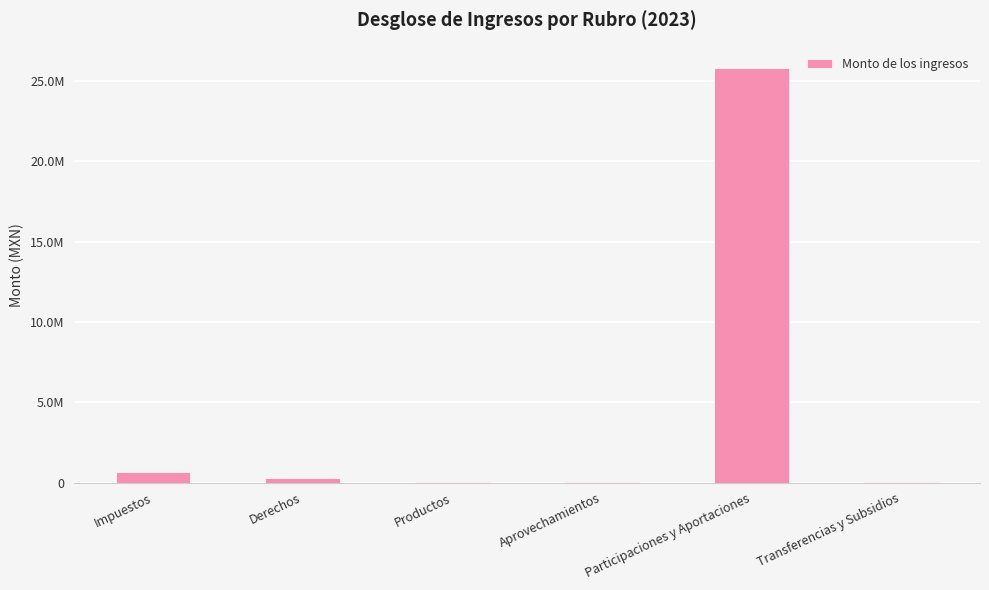

Which has a higher value, Aprovechamientos or Participaciones y Aportaciones?

Participaciones y Aportaciones